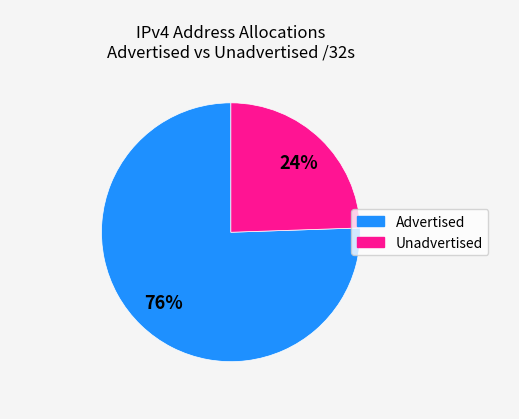

Is there a majority slice in this chart?

Yes